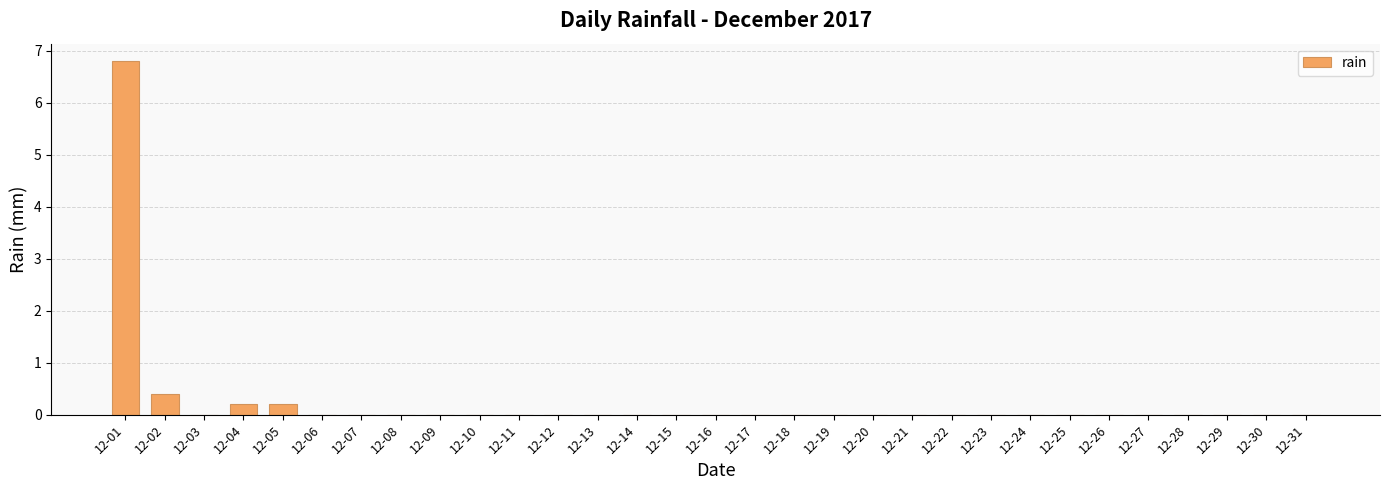

Is it true that the value at 12-30 is 0.0?

True